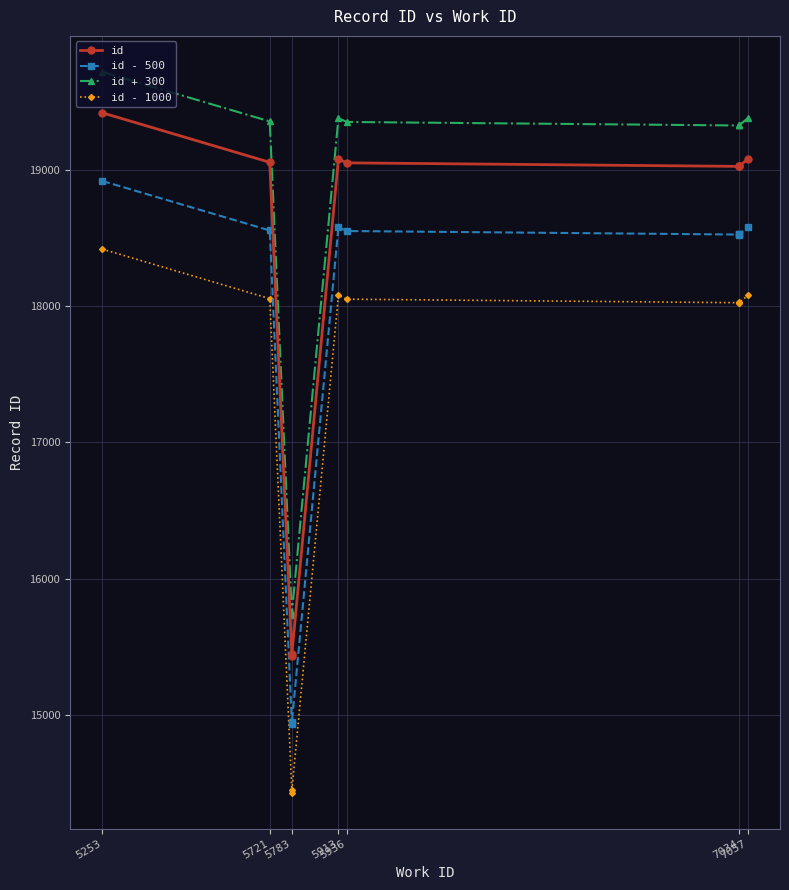

Which series has the largest total across all categories?

id + 300